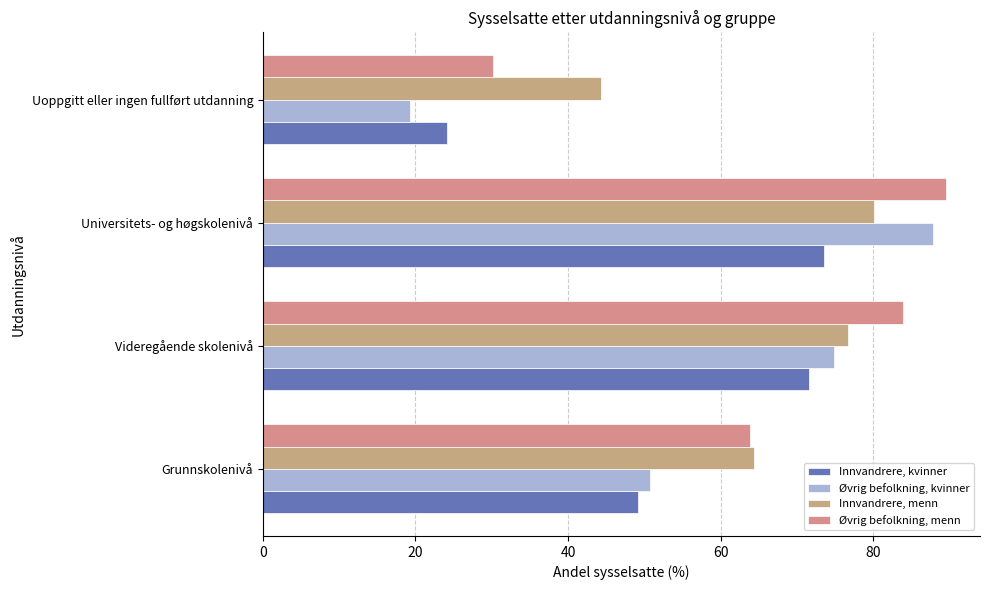

How many data points in Innvandrere, kvinner are less than 71?

2